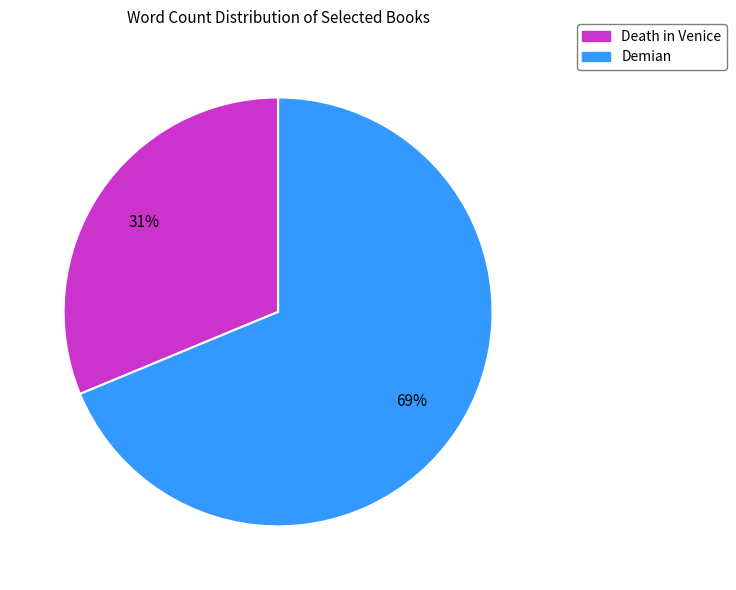

Does any single category account for the majority?

Yes